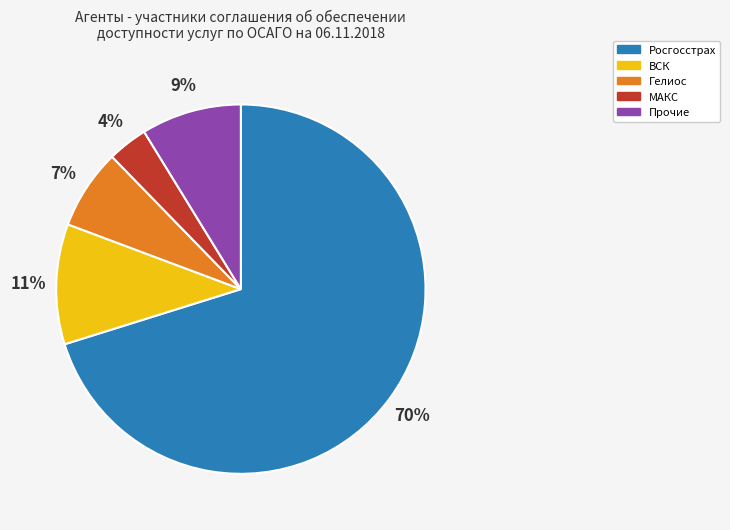

Which has a higher value, ВСК or Гелиос?

ВСК